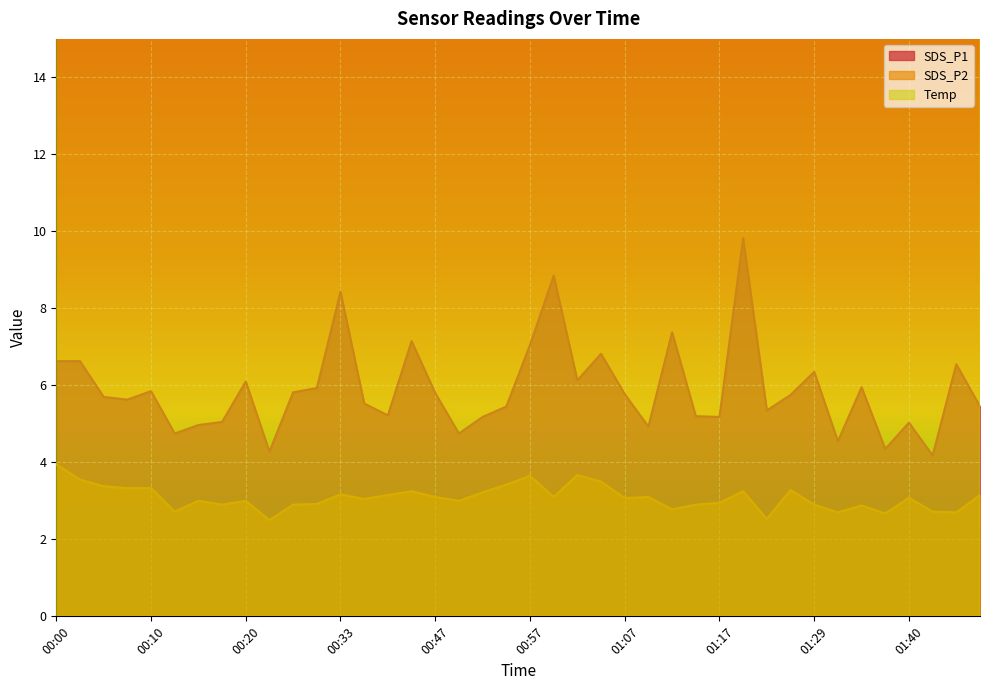

How many lines are shown in the chart?

3